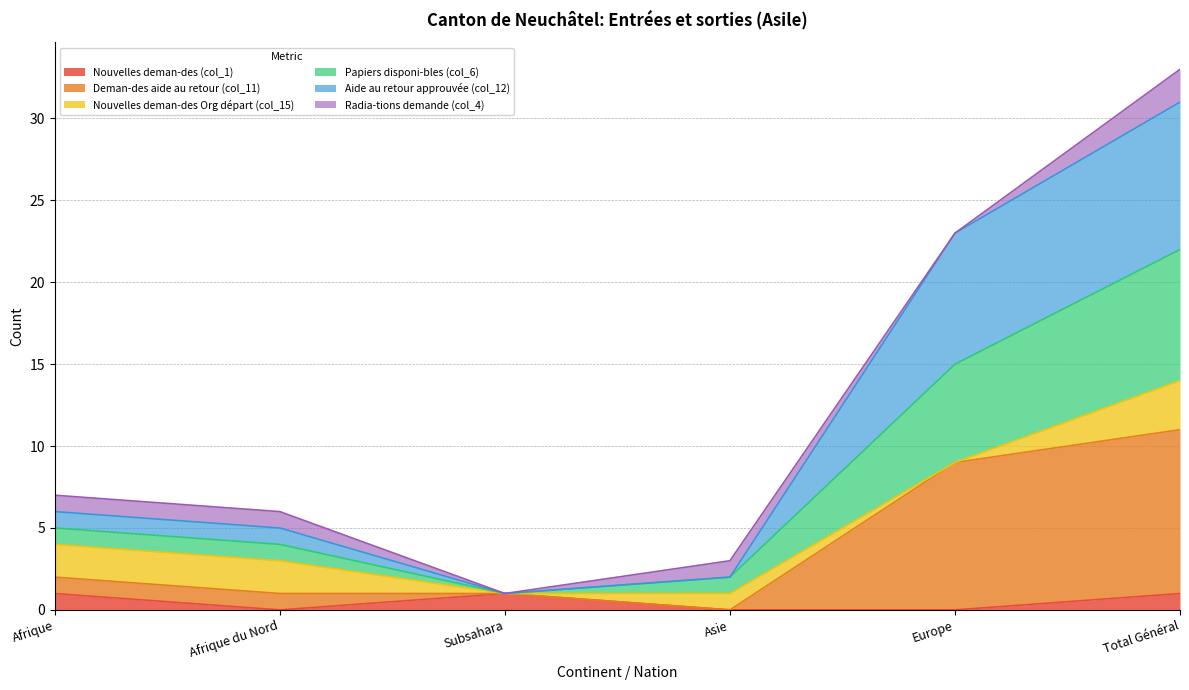

What is the label of the 5th point from the right?

Afrique du Nord